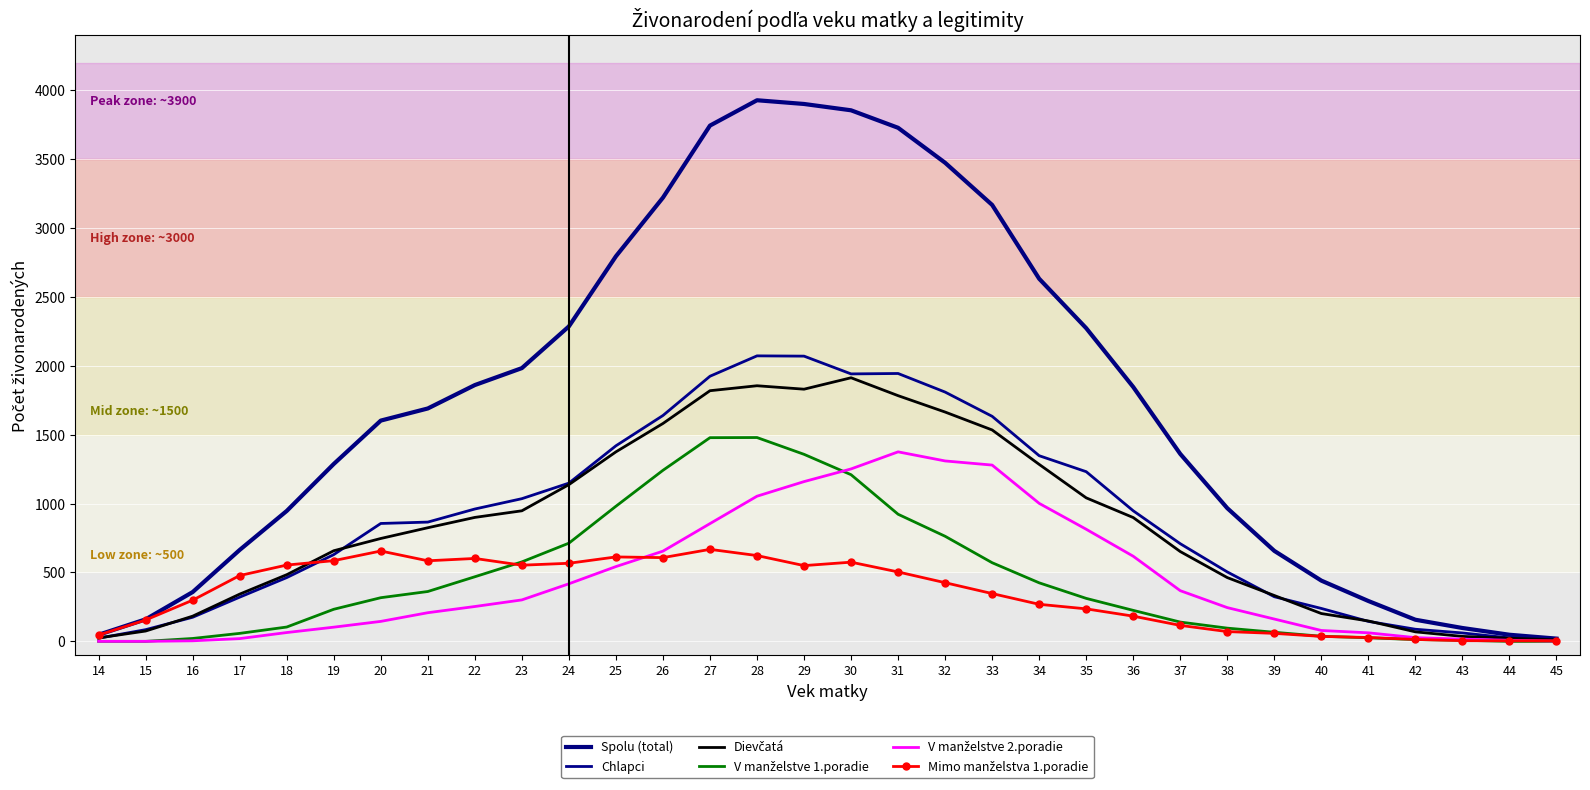

True or false: Chlapci and V manželstve 1.poradie cross at least once.

False